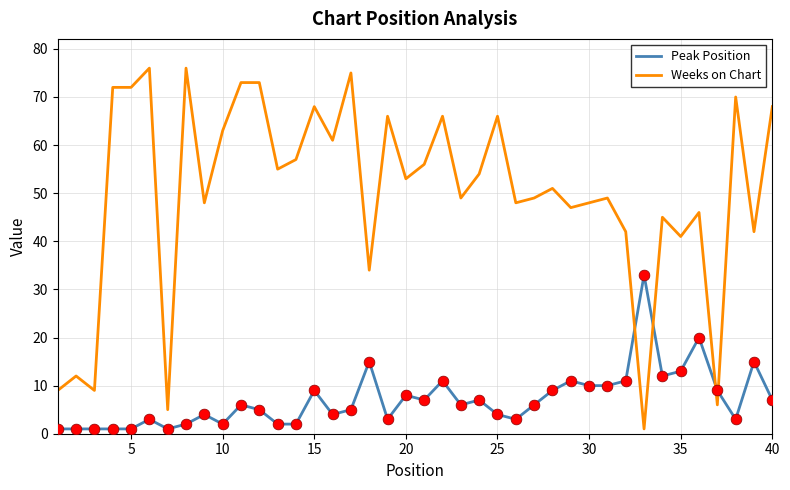

Which series has the widest spread of values?

Weeks on Chart